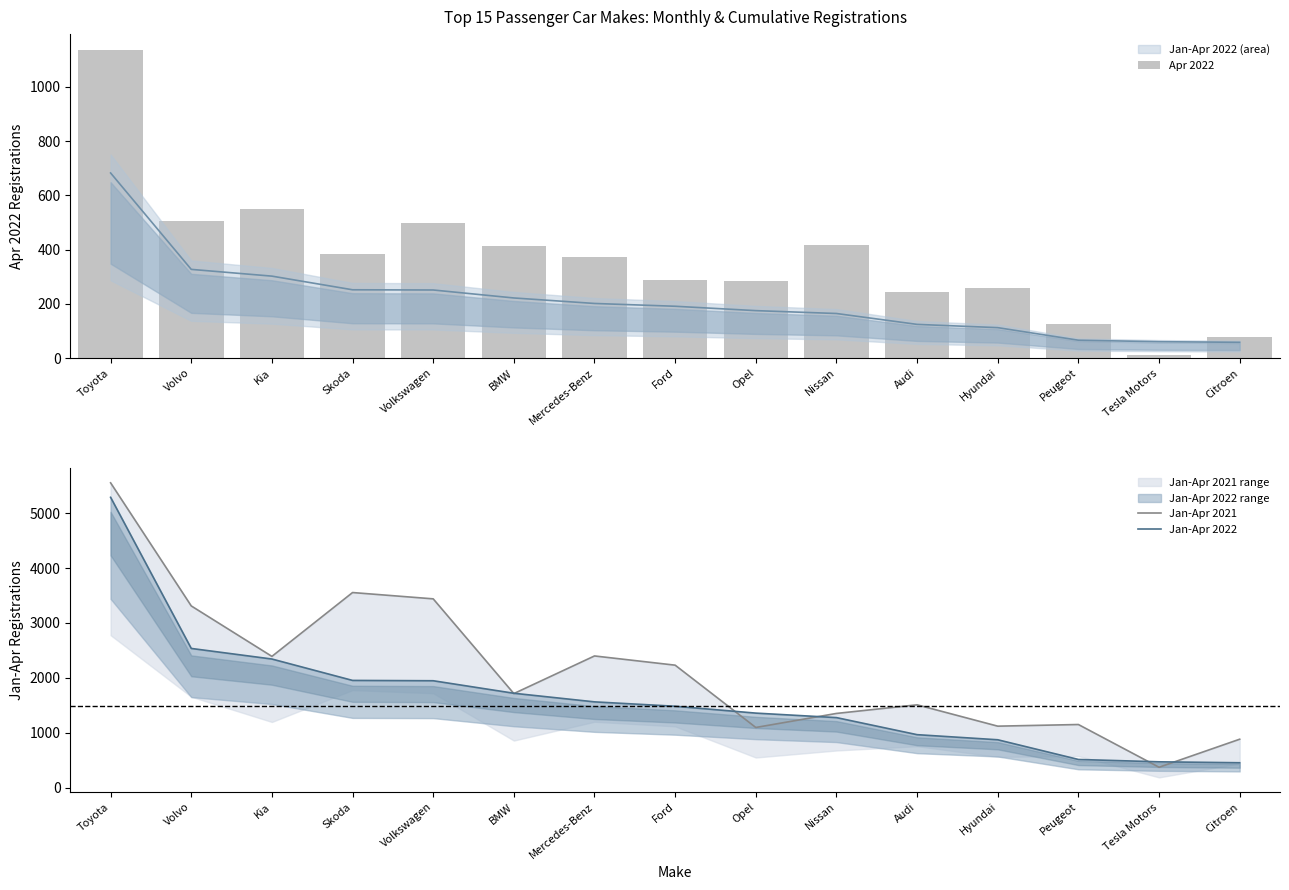

Are the bars grouped side by side (vs. stacked)?

Yes